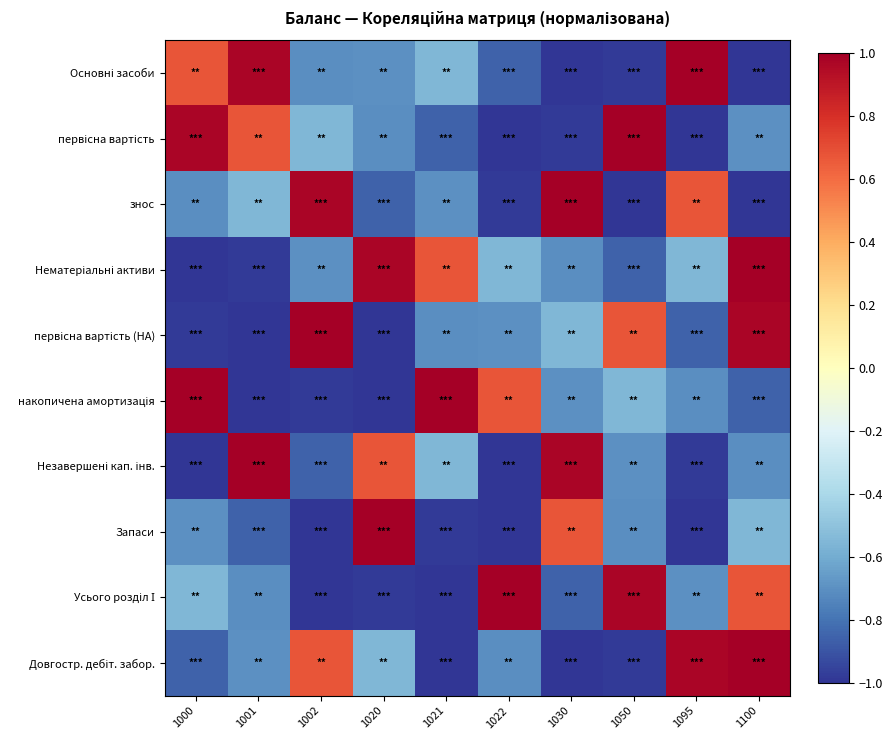

Rank the series by their maximum value, from highest to lowest.

Основні засоби, первісна вартість, знос, Нематеріальні активи, первісна вартість (НА), накопичена амортизація, Незавершені кап. інв., Запаси, Усього розділ І, Довгостр. дебіт. забор.